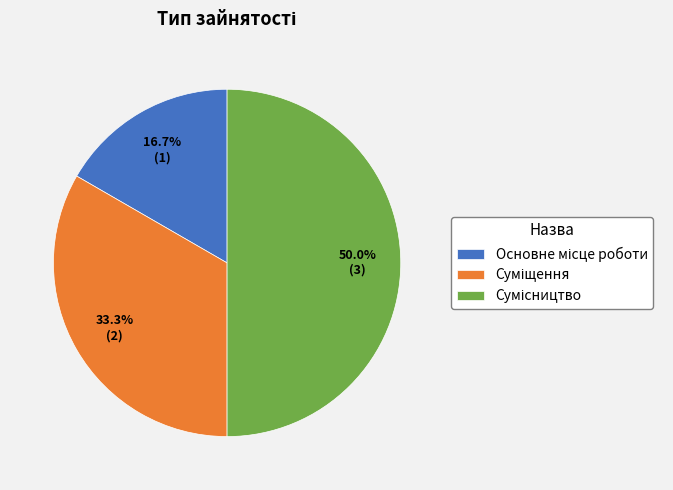

What is the ratio of the value at Суміщення to the value at Сумісництво?

0.7